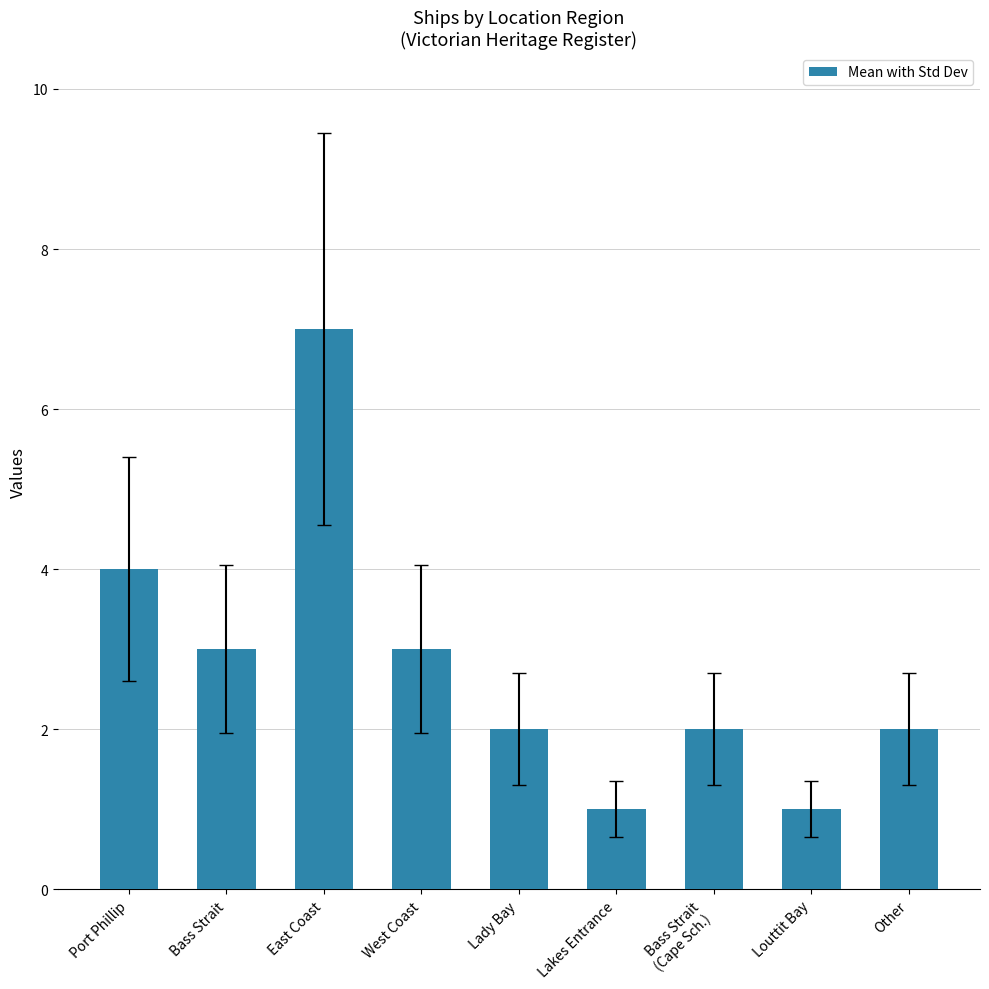

Reading left to right, what are all the values shown in this chart?

Port Phillip=4	Bass Strait=3	East Coast=7	West Coast=3	Lady Bay=2	Lakes Entrance=1	Bass Strait
(Cape Sch.)=2	Louttit Bay=1	Other=2